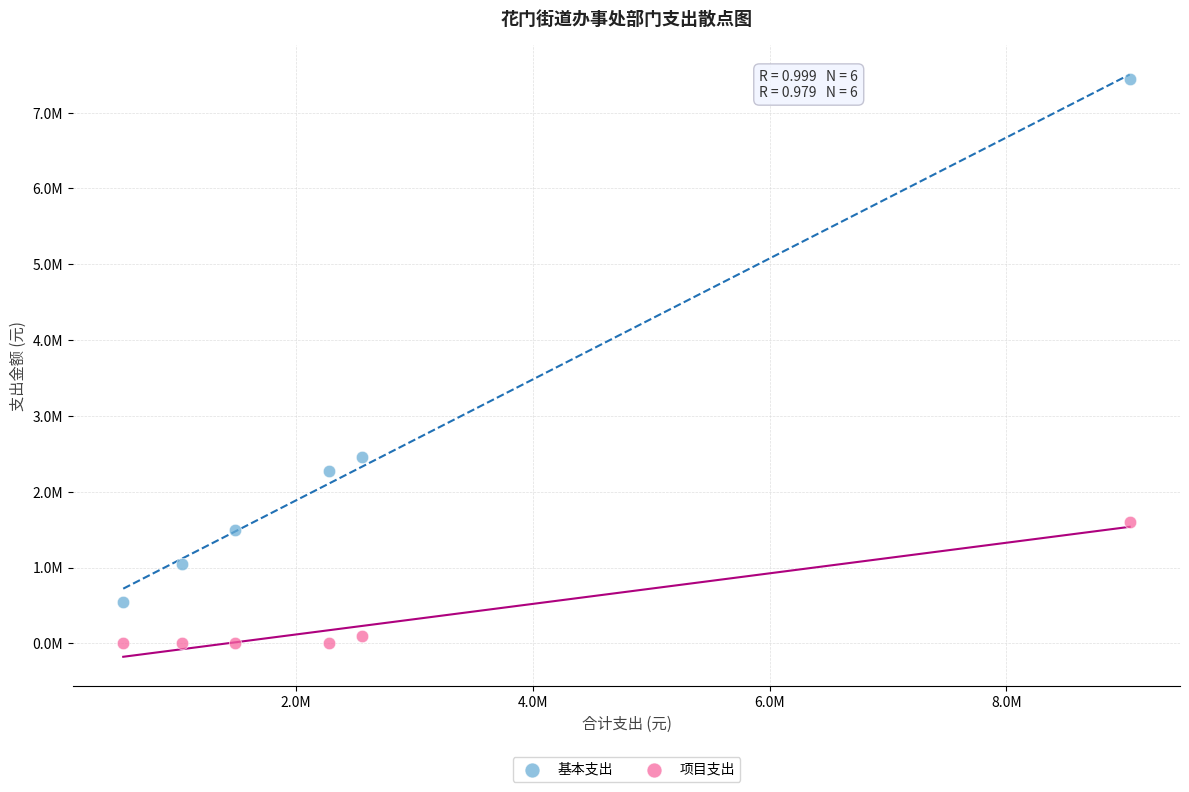

Which series reaches the maximum Y coordinate?

基本支出